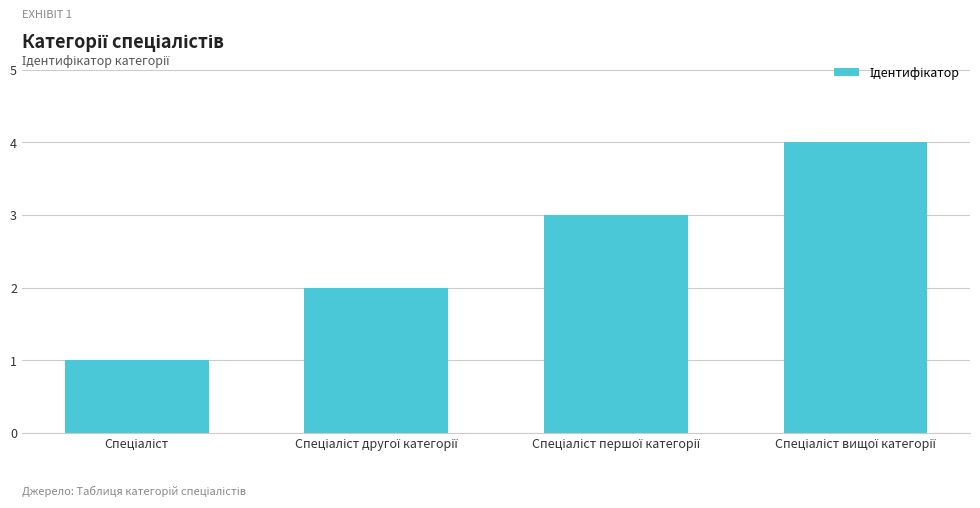

What is the difference between the maximum and minimum values?

3